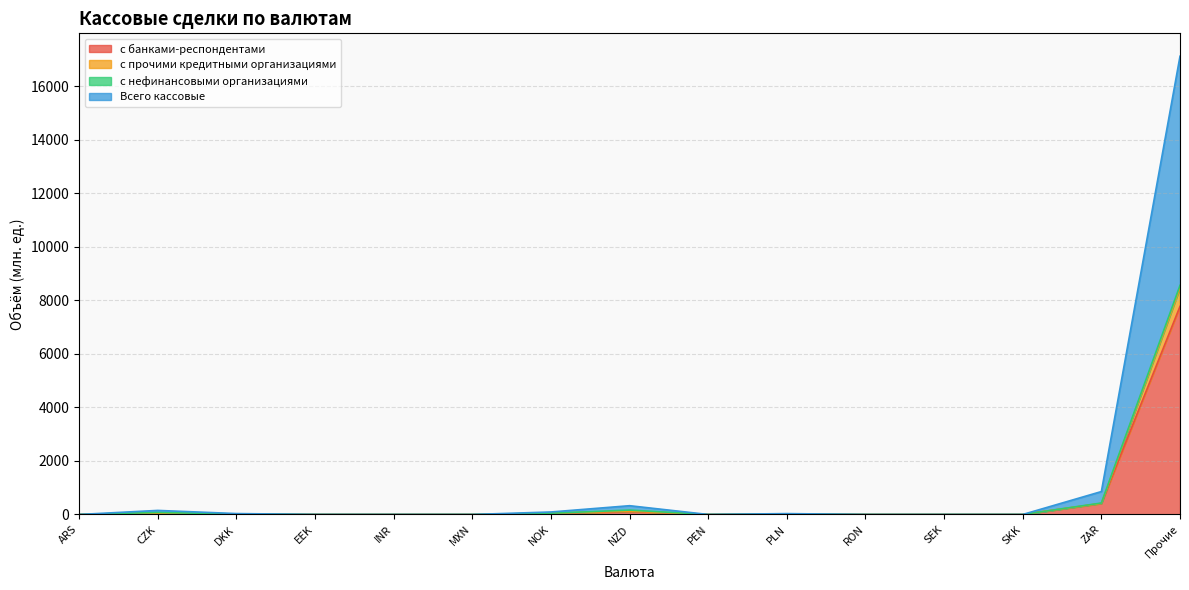

Which has a higher value, SKK or PEN?

SKK